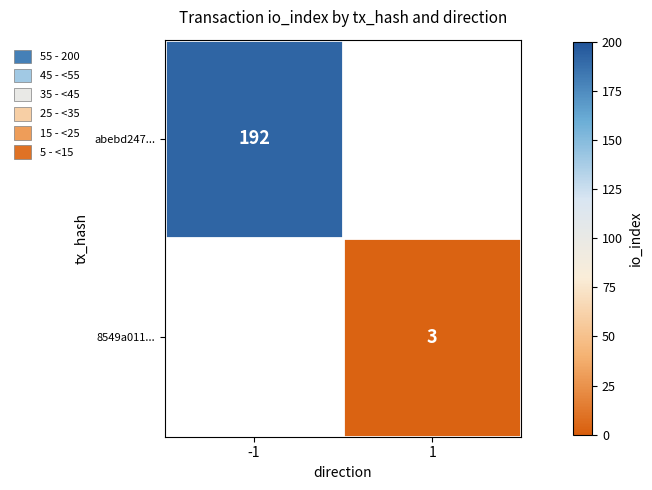

Is the value of abebd247... at -1 greater than the value of 8549a011... at 1?

Yes